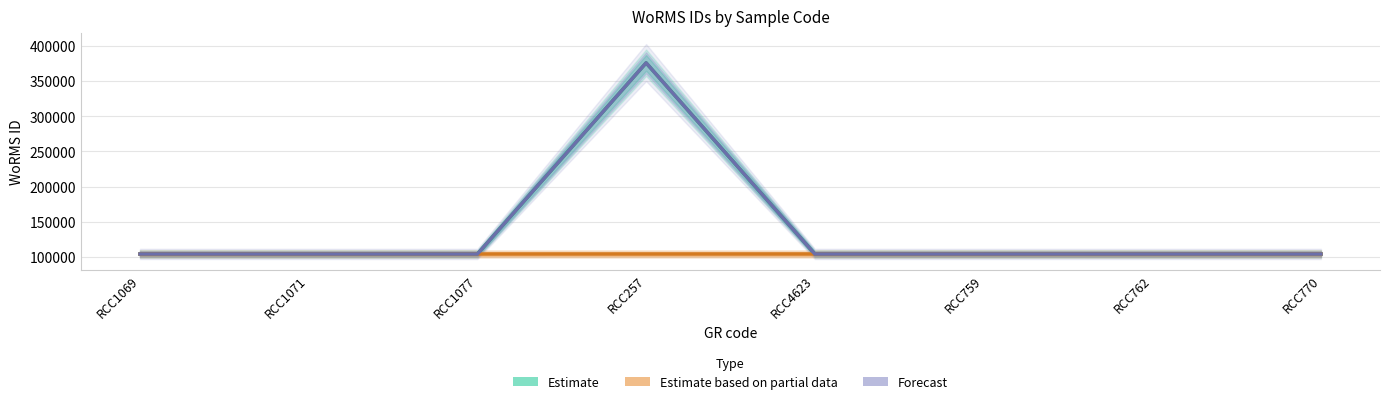

What is the maximum value for Estimate?

375922